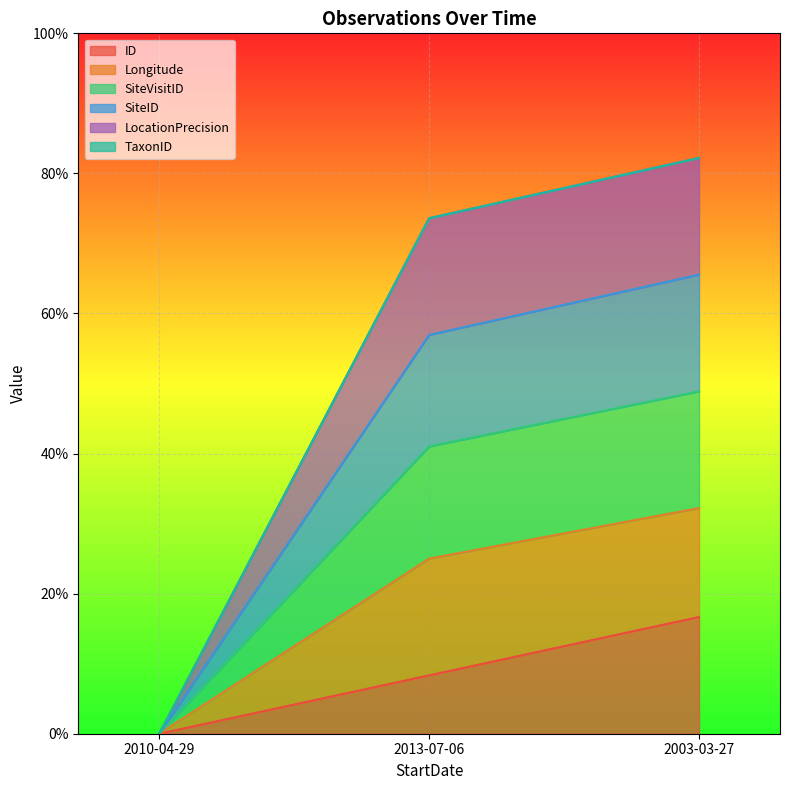

At which label is ID closest to 0?

2010-04-29